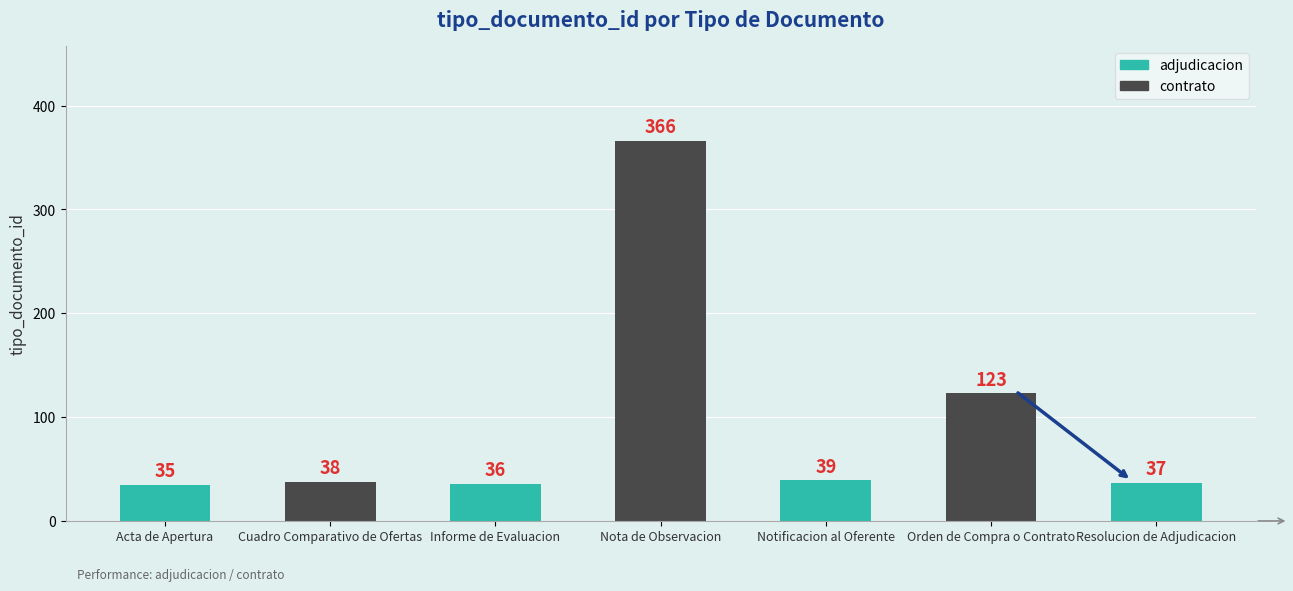

Reading left to right, list all the values displayed in this chart.

Acta de Apertura=35	Cuadro Comparativo de Ofertas=38	Informe de Evaluacion=36	Nota de Observacion=366	Notificacion al Oferente=39	Orden de Compra o Contrato=123	Resolucion de Adjudicacion=37